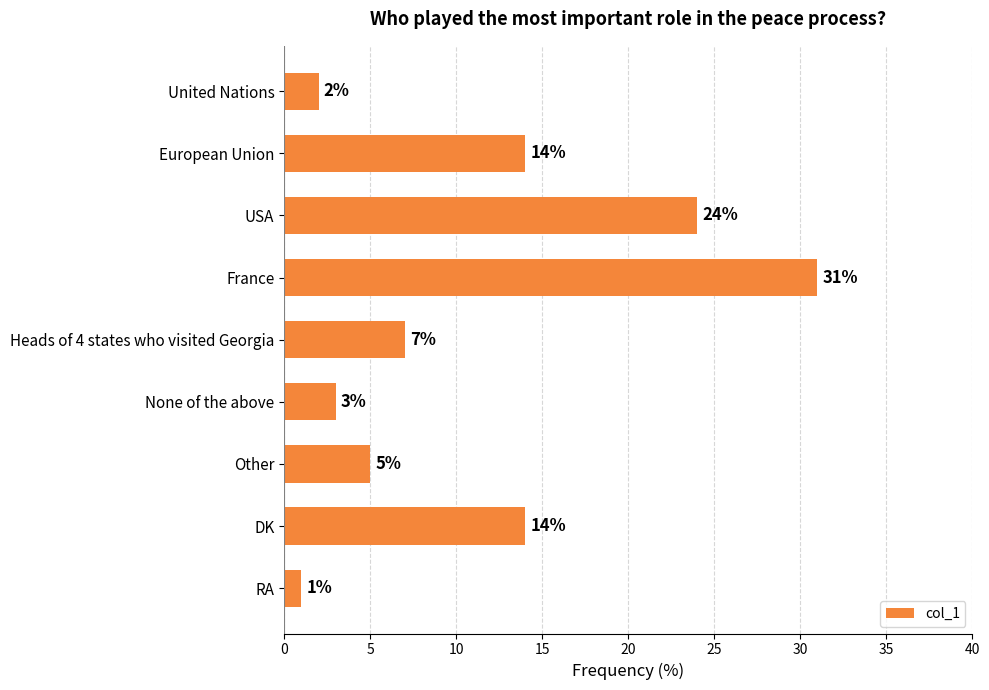

Which has a higher value, DK or Heads of 4 states who visited Georgia?

DK